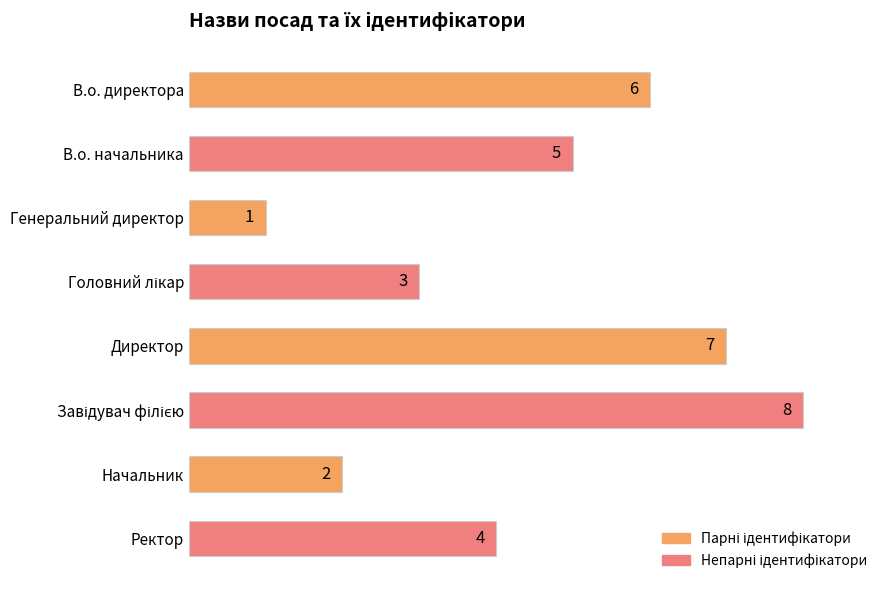

What is the sum of all values?

36